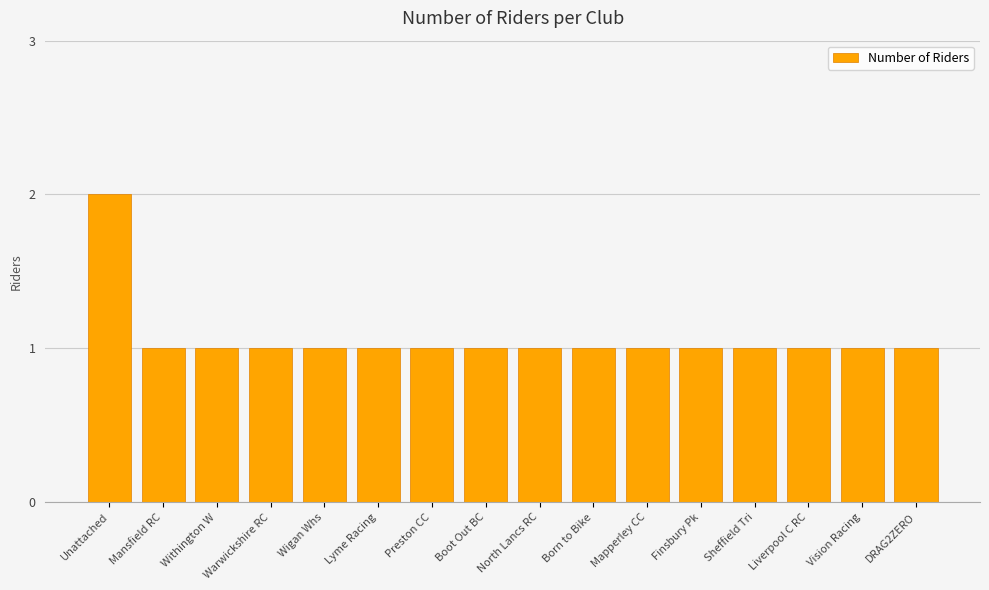

What is the label of the 11th bar from the left?

Mapperley CC